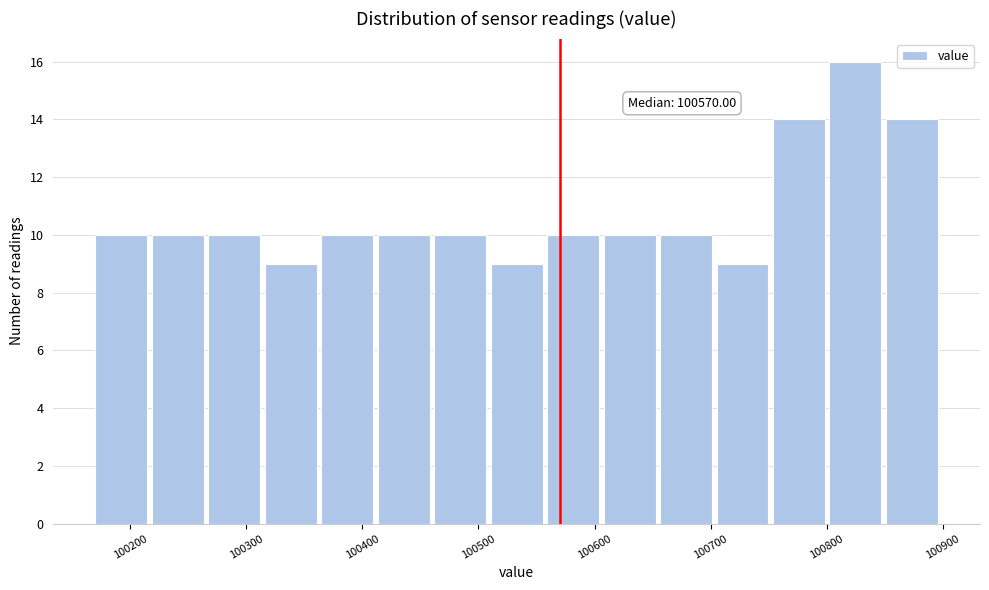

Which range on the x-axis has the tallest bar?

100800 to 100850